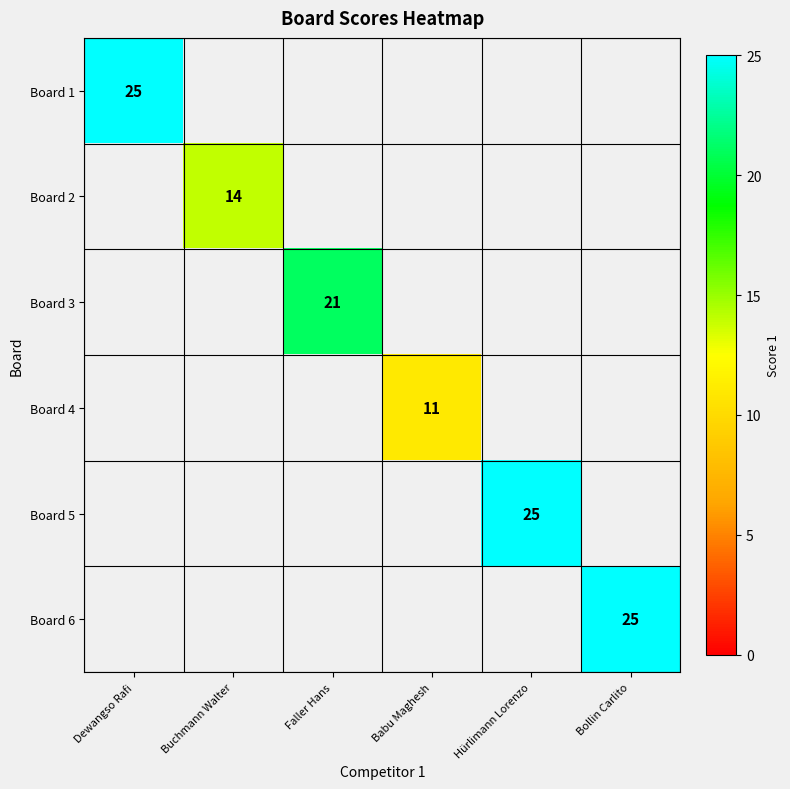

True or false: Board 5 has a value of 25 at Hürlimann Lorenzo.

True